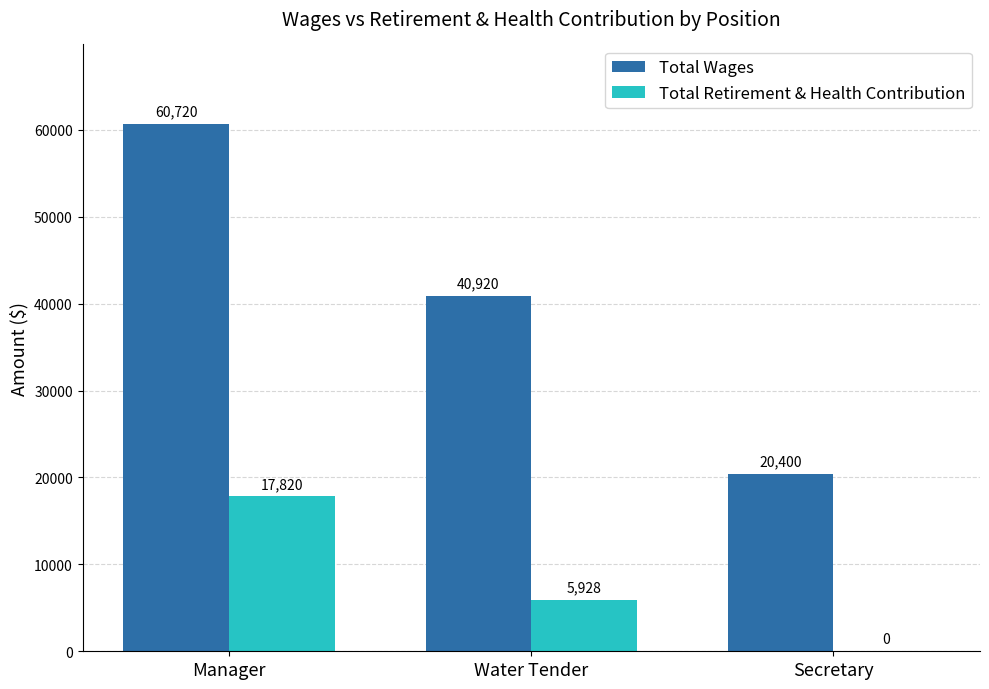

Is the value of Total Wages at Secretary greater than the value of Total Retirement & Health Contribution at Manager?

Yes